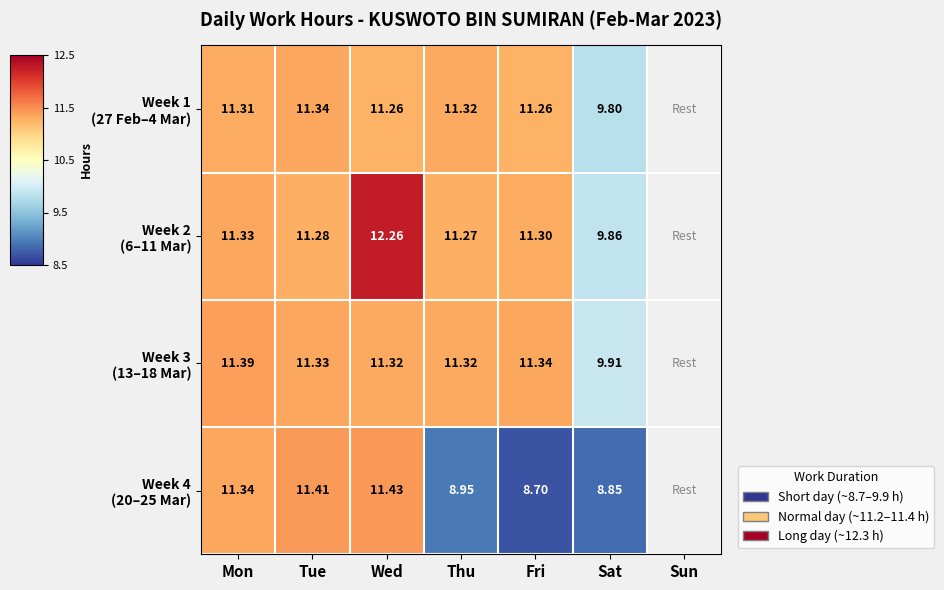

What is the total value across all series at Wed?

46.3